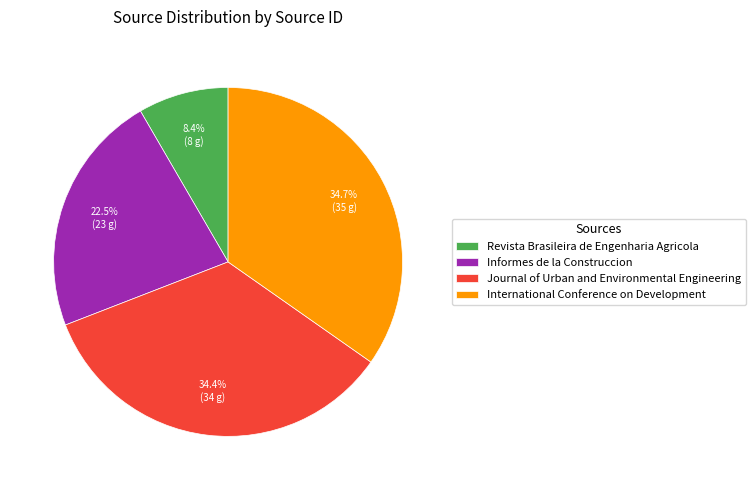

True or false: Journal of Urban and Environmental Engineering accounts for 34% of the total.

True